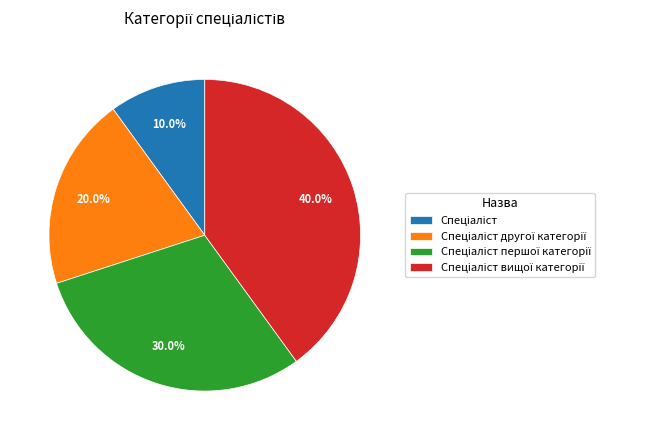

Is there a majority slice in this chart?

No